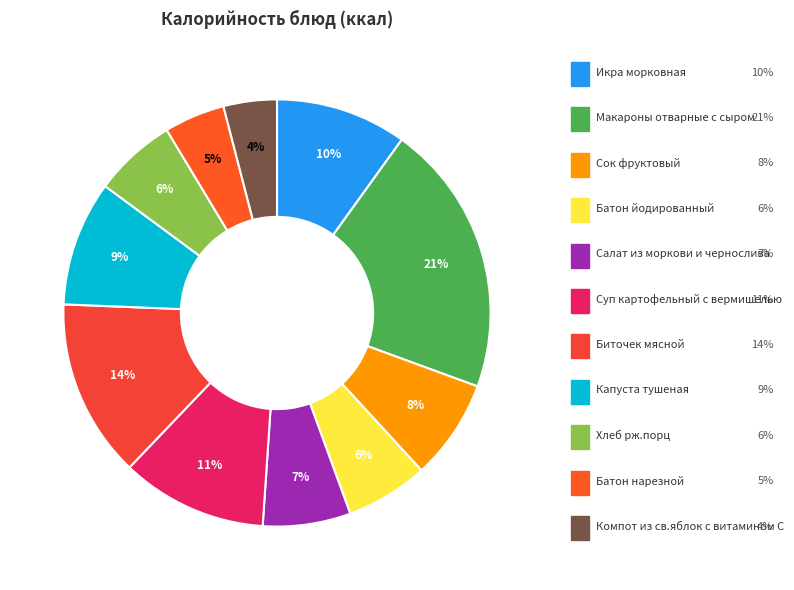

How many segments does this pie chart have?

11